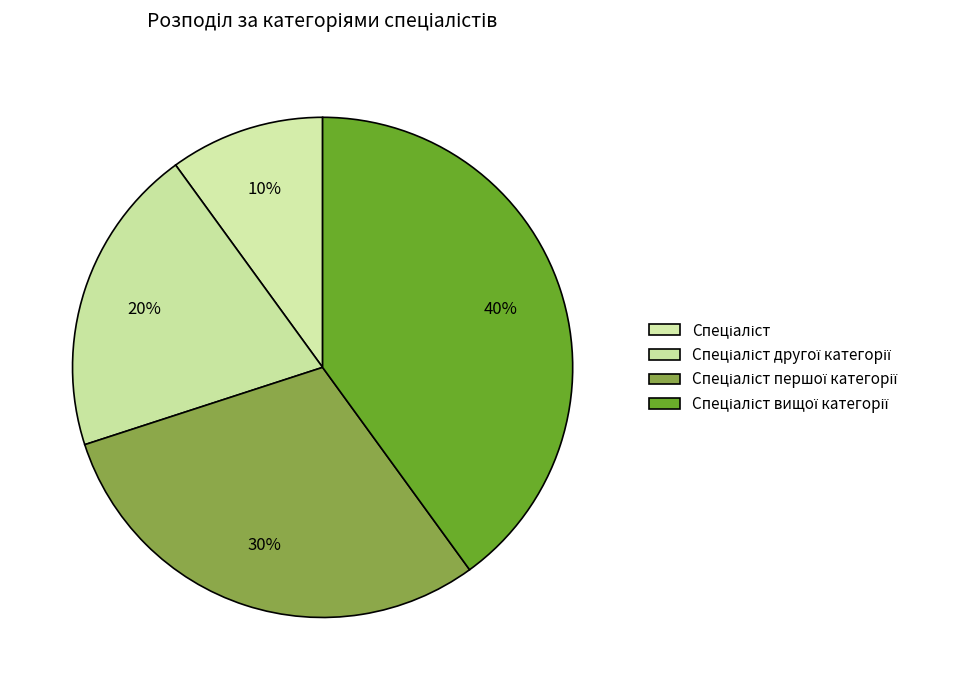

Count the number of slices in the pie.

4